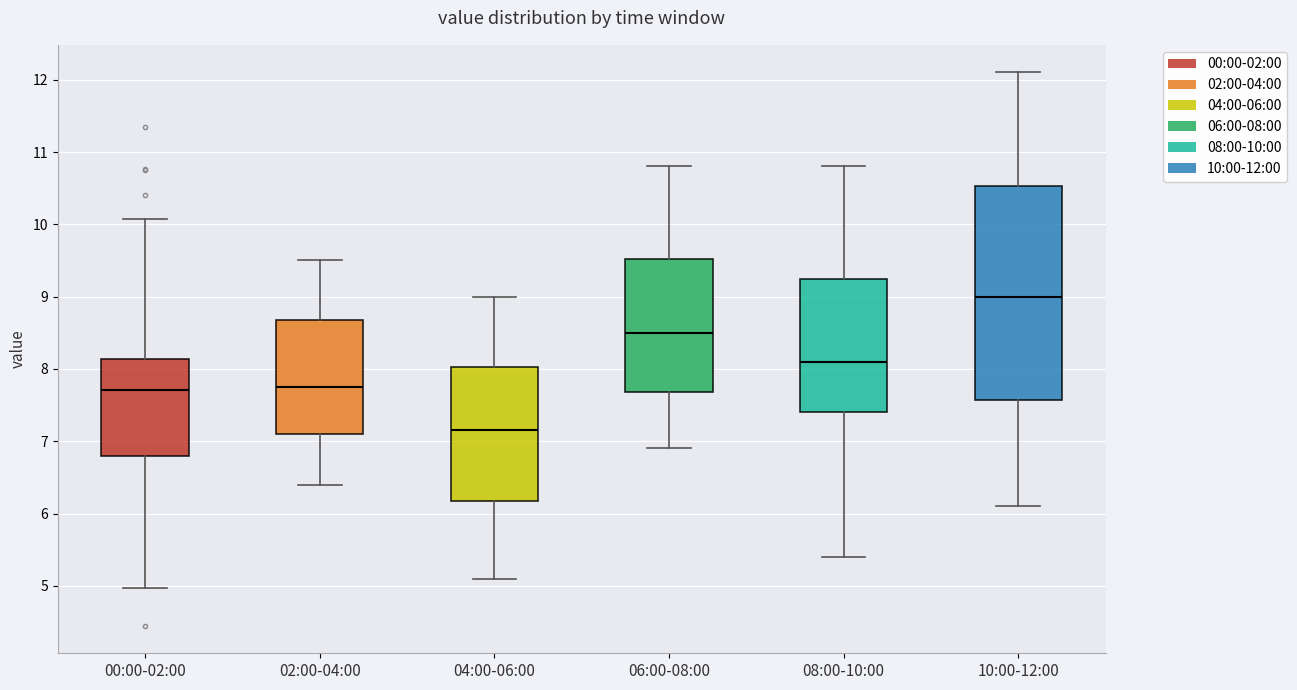

Reading left to right, transcribe this box plot: for each box, give where its median line is, the range the box spans, and where its two whiskers end, as read against the y-axis. The values are not printed on the chart, so give them approximately, as read against the axis.

00:00-02:00: median 7.7, box 6.8 to 8.1, whiskers 5.0 to 10.1
02:00-04:00: median 7.8, box 7.1 to 8.7, whiskers 6.4 to 9.5
04:00-06:00: median 7.2, box 6.2 to 8.0, whiskers 5.1 to 9.0
06:00-08:00: median 8.5, box 7.7 to 9.5, whiskers 6.9 to 10.8
08:00-10:00: median 8.1, box 7.4 to 9.3, whiskers 5.4 to 10.8
10:00-12:00: median 9.0, box 7.6 to 10.5, whiskers 6.1 to 12.1